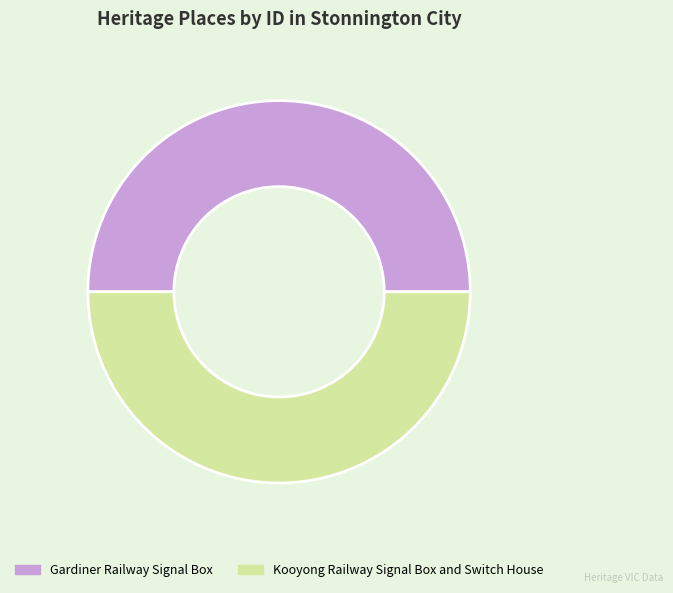

Combined, do Gardiner Railway Signal Box and Kooyong Railway Signal Box and Switch House account for over 50%?

Yes